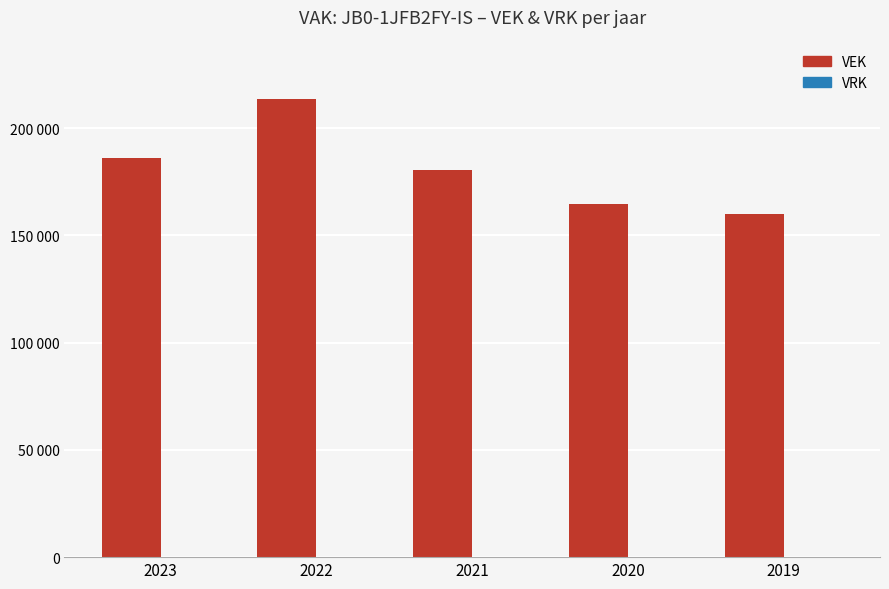

Are the bars horizontal?

No